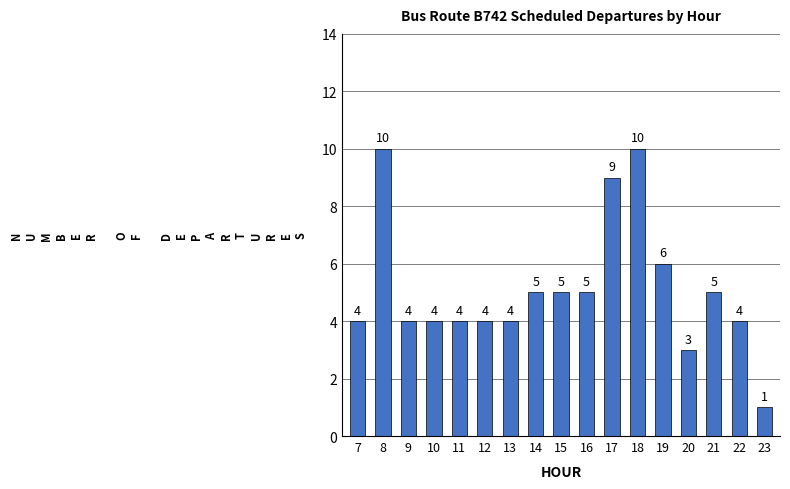

What is the sum of the values at 8 and 21?

15